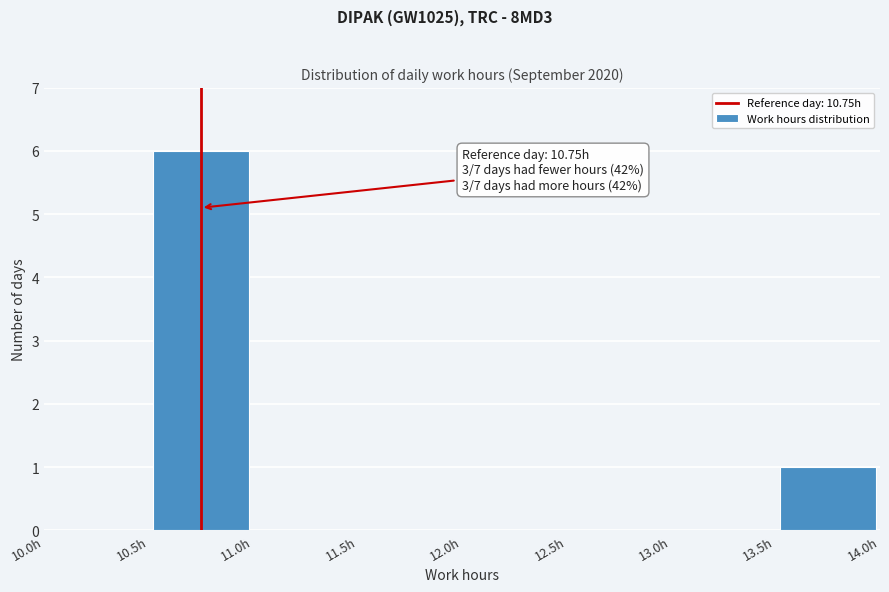

Which range on the x-axis has the tallest bar?

10.5 to 11.0